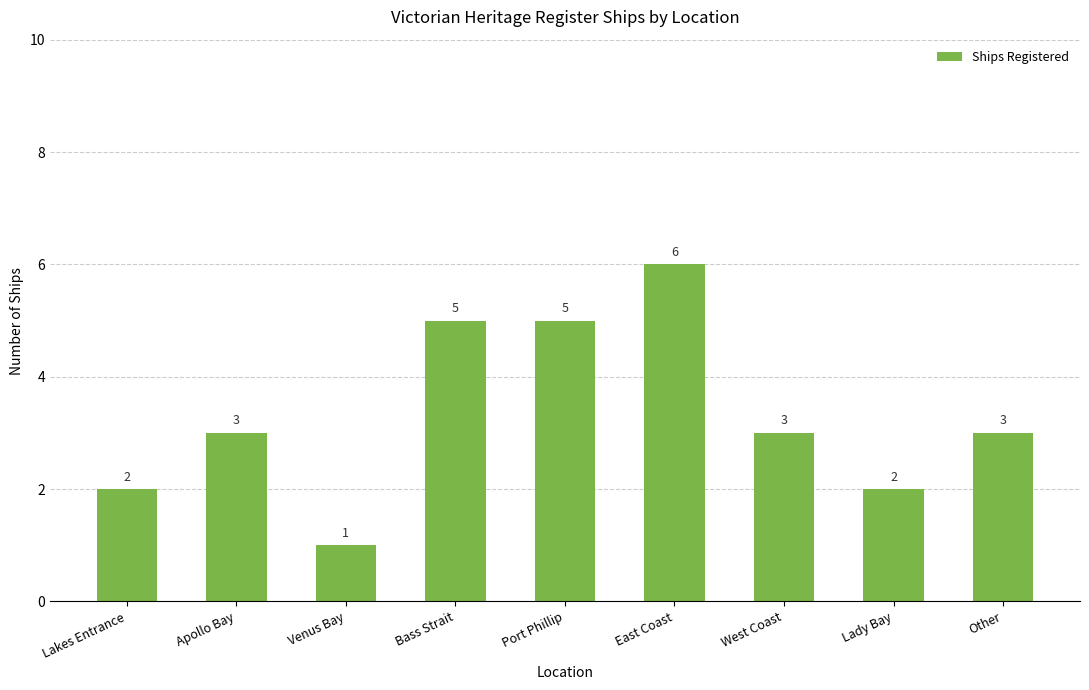

What is the smallest value displayed?

1